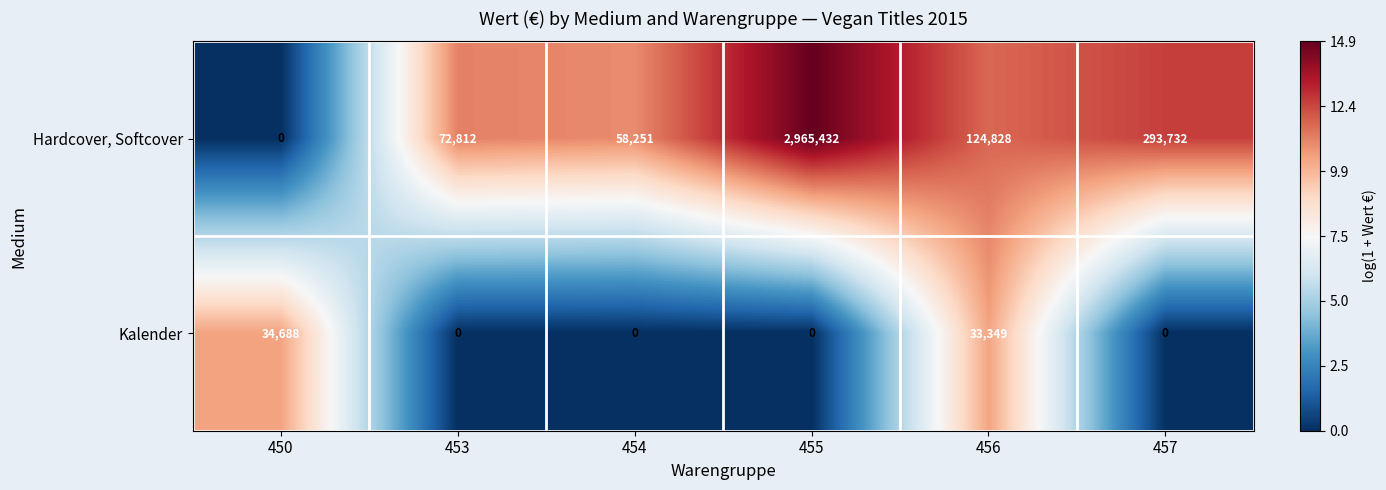

What is the difference between the second highest and second lowest values in the Hardcover, Softcover series?

235481